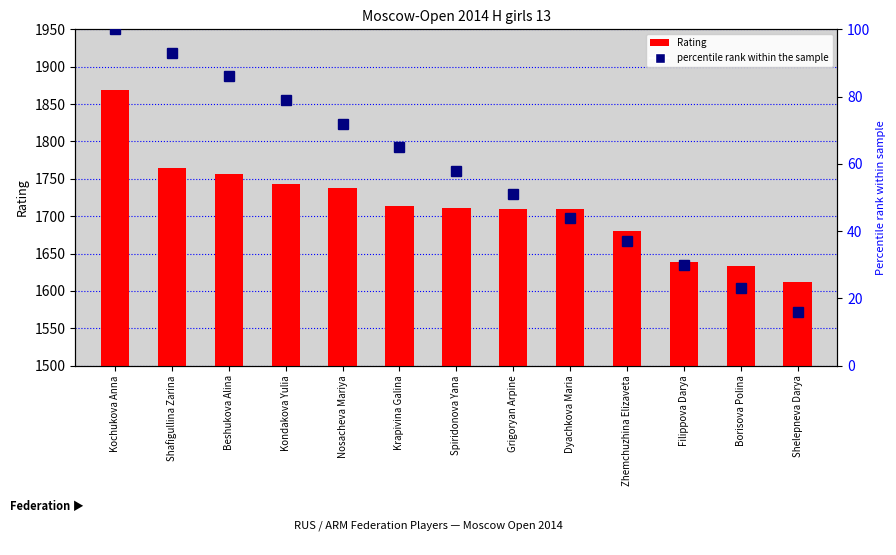

Reading right to left, what are all the values shown in this chart?

Rating: Shelepneva Darya=1612	Borisova Polina=1634	Filippova Darya=1639	Zhemchuzhina Elizaveta=1680	Dyachkova Maria=1709	Grigoryan Arpine=1710	Spiridonova Yana=1711	Krapivina Galina=1714	Nosacheva Mariya=1738	Kondakova Yulia=1743	Beshukova Alina=1757	Shafigullina Zarina=1765	Kochukova Anna=1869
percentile rank within the sample: Shelepneva Darya=16	Borisova Polina=23	Filippova Darya=30	Zhemchuzhina Elizaveta=37	Dyachkova Maria=44	Grigoryan Arpine=51	Spiridonova Yana=58	Krapivina Galina=65	Nosacheva Mariya=72	Kondakova Yulia=79	Beshukova Alina=86	Shafigullina Zarina=93	Kochukova Anna=100